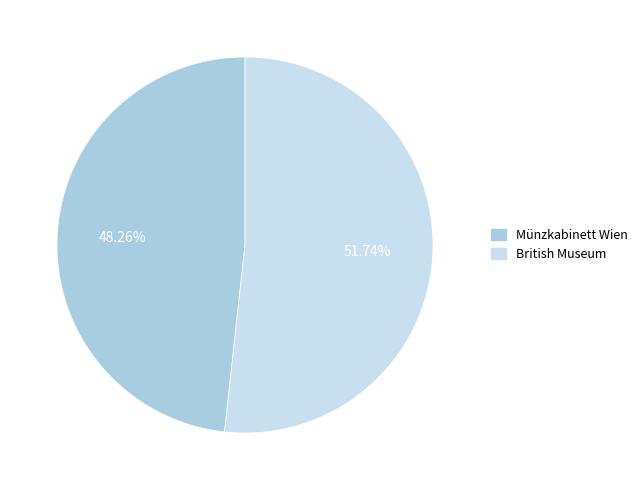

To the nearest percent, what percentage of the pie is British Museum?

52%